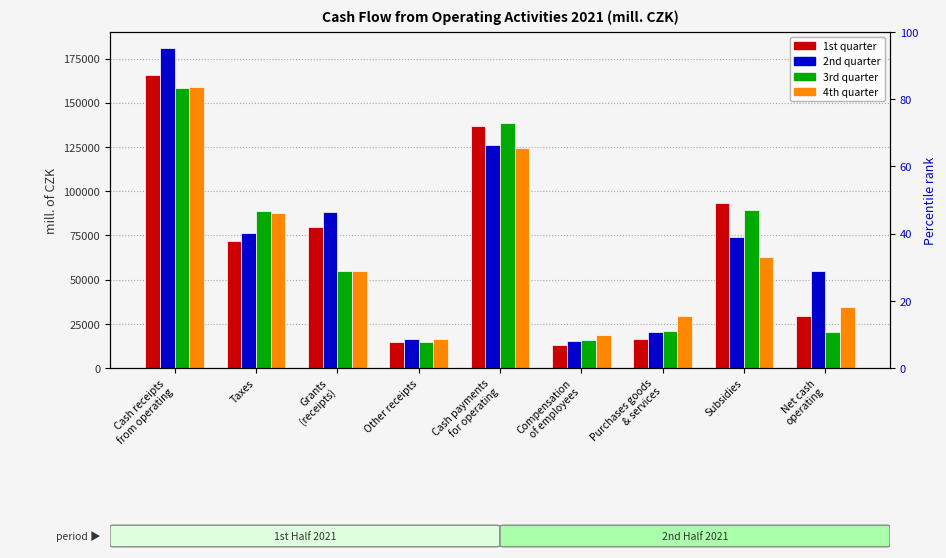

What are all the series names shown in the legend?

1st quarter, 2nd quarter, 3rd quarter, 4th quarter